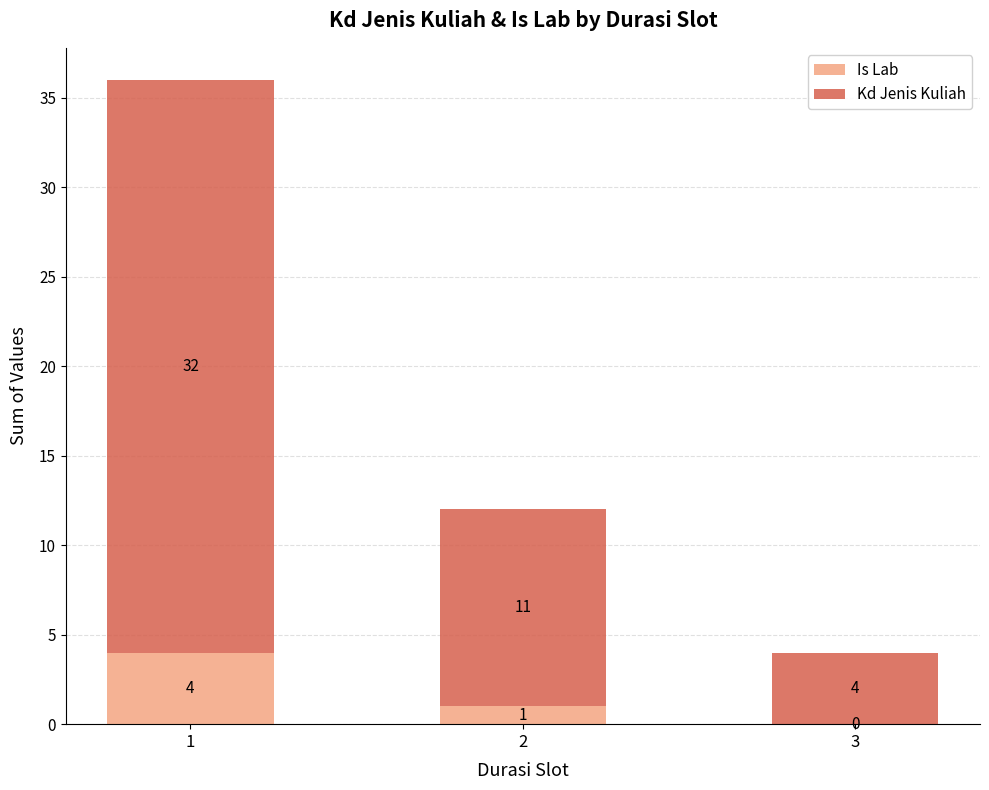

What is the total value across all series at 3?

4